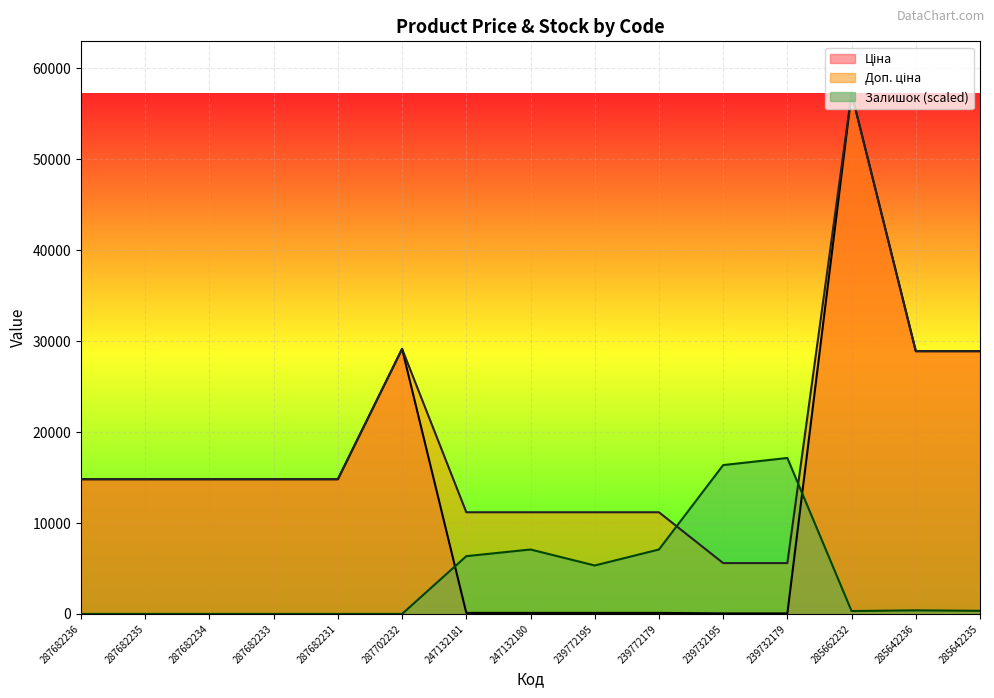

In Доп. ціна, how many points are higher than both neighbors (excluding endpoints)?

2